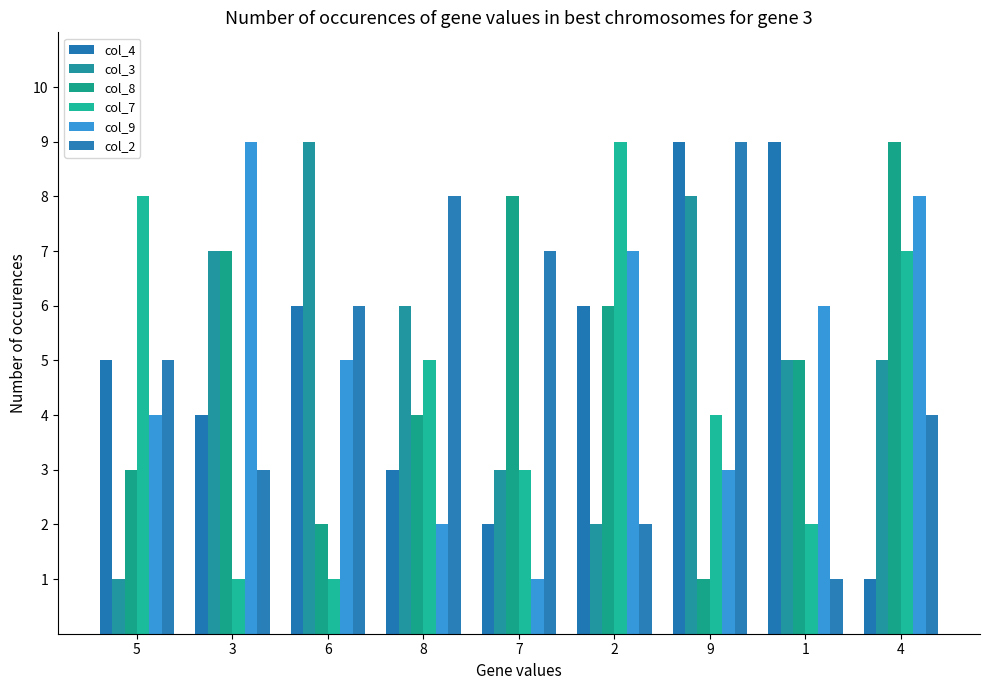

Which series has the largest range (max minus min)?

col_4